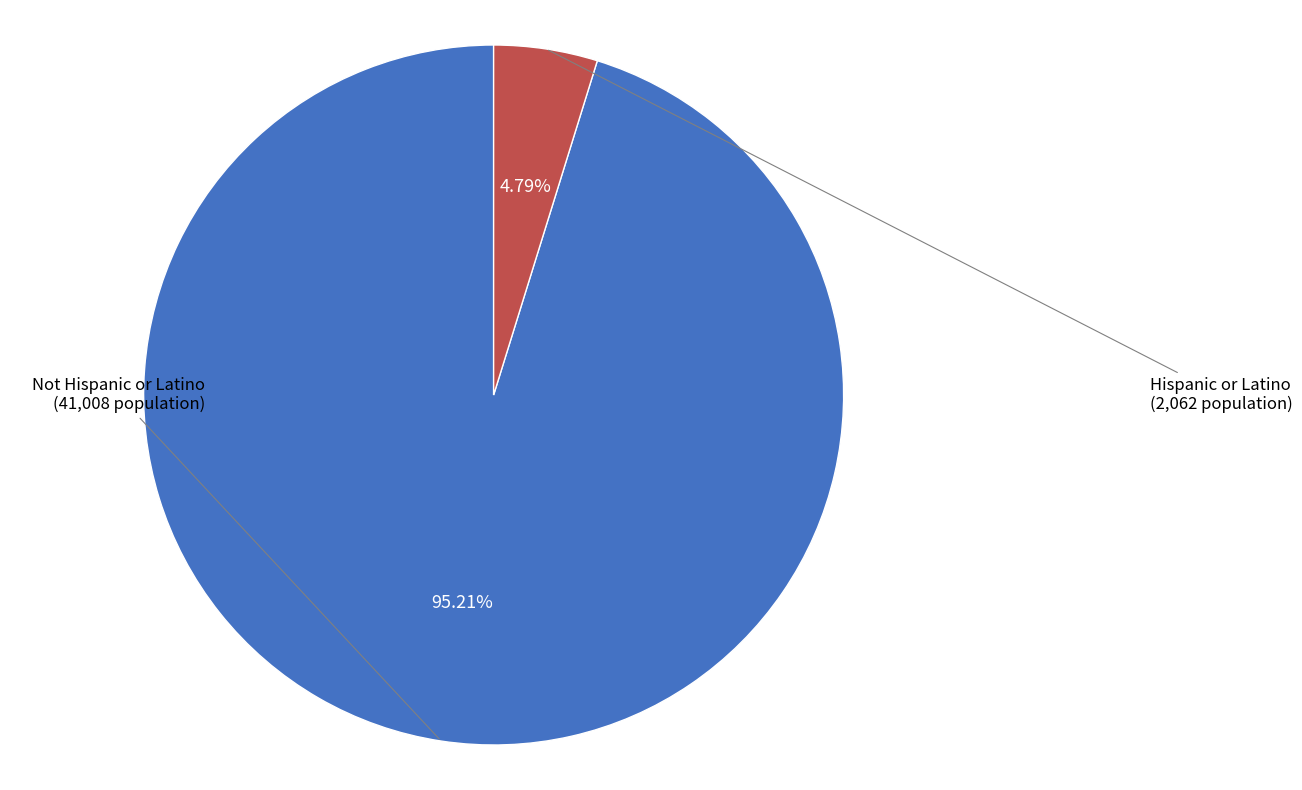

Combined, do Hispanic or Latino and Not Hispanic or Latino account for over 50%?

Yes